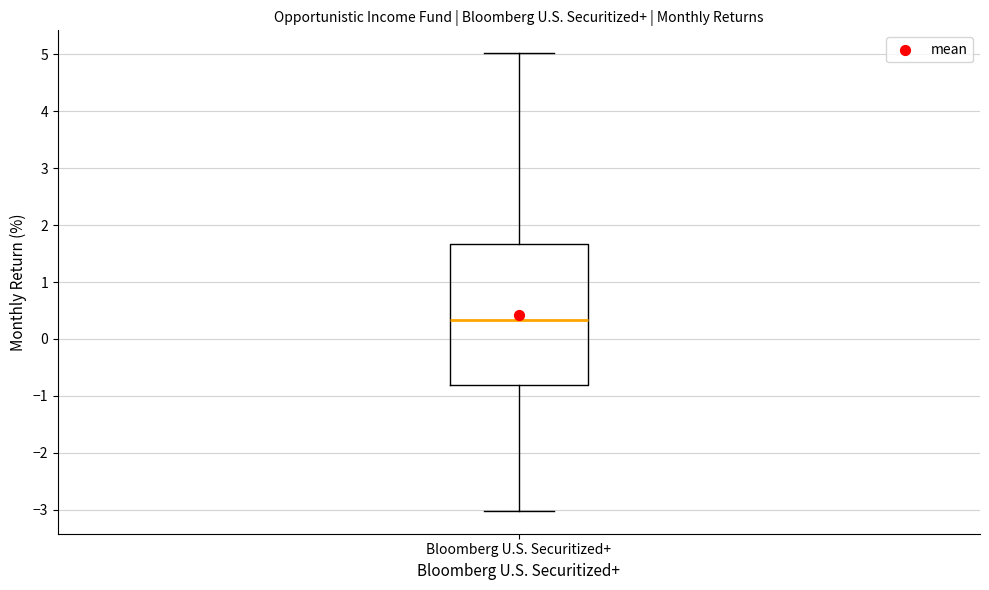

Where is the lower edge of the box for Bloomberg U.S. Securitized+ on the y-axis? The values are not printed on the chart, so give them approximately, as read against the axis.

-0.8